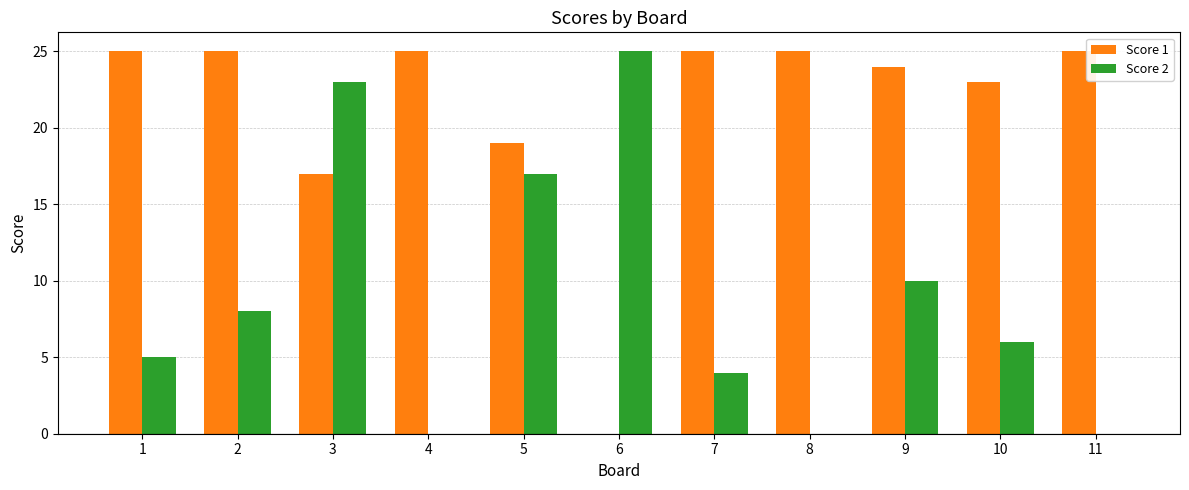

Reading right to left, extract all data points from this chart.

Score 1: 11=25	10=23	9=24	8=25	7=25	6=0	5=19	4=25	3=17	2=25	1=25
Score 2: 11=0	10=6	9=10	8=0	7=4	6=25	5=17	4=0	3=23	2=8	1=5